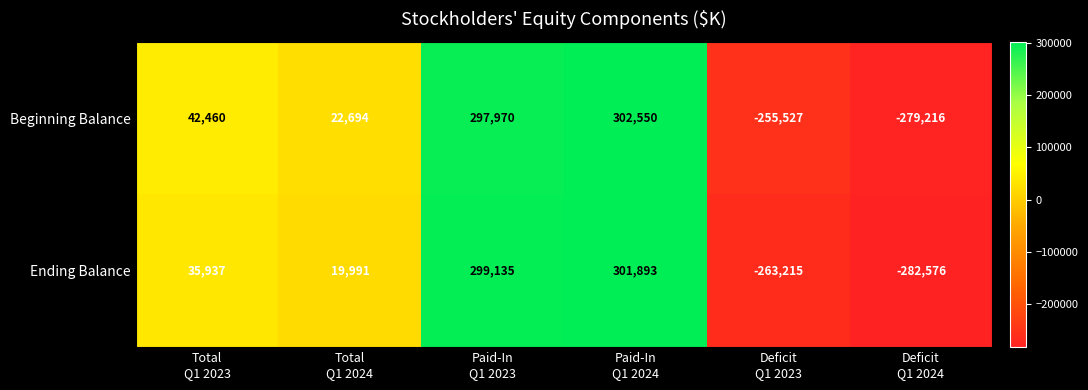

How many values in Ending Balance are above zero?

4